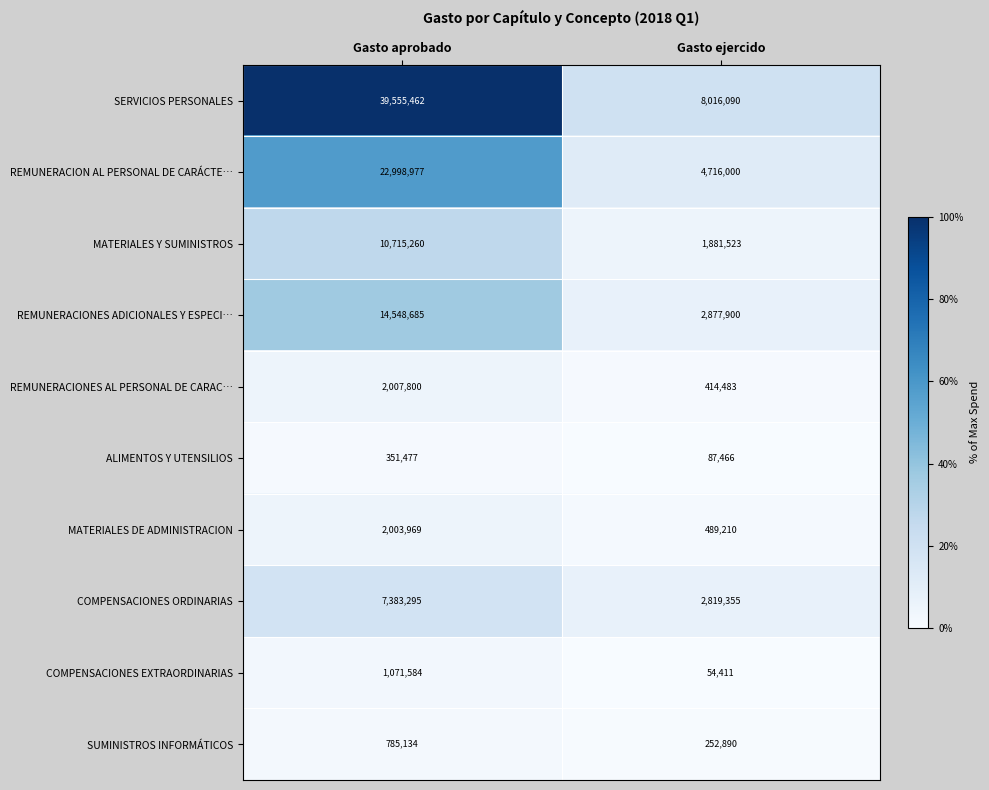

What is the total value across all series at Gasto ejercido?

21609328